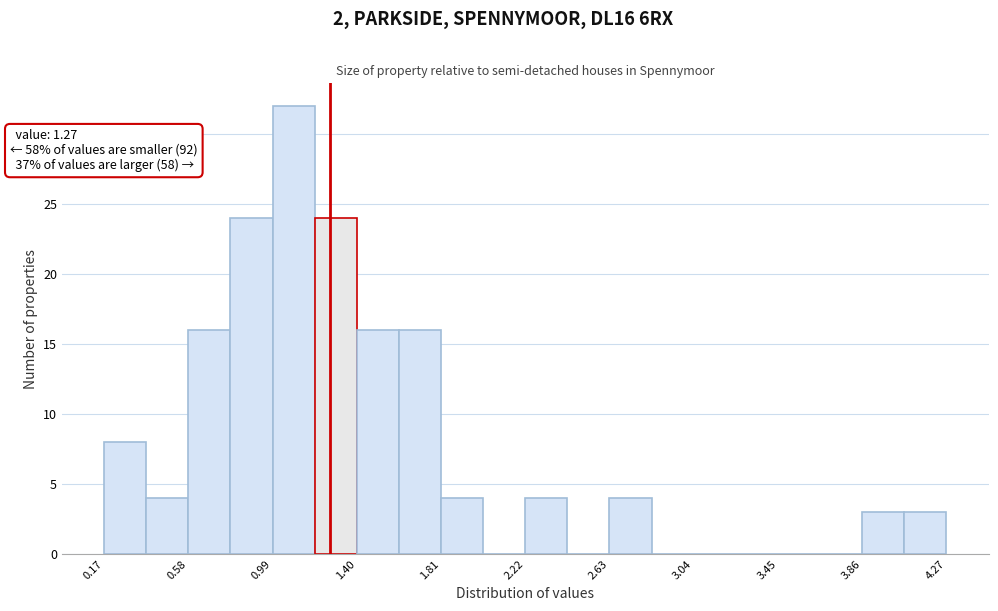

Which range on the x-axis has the tallest bar?

0.990 to 1.195